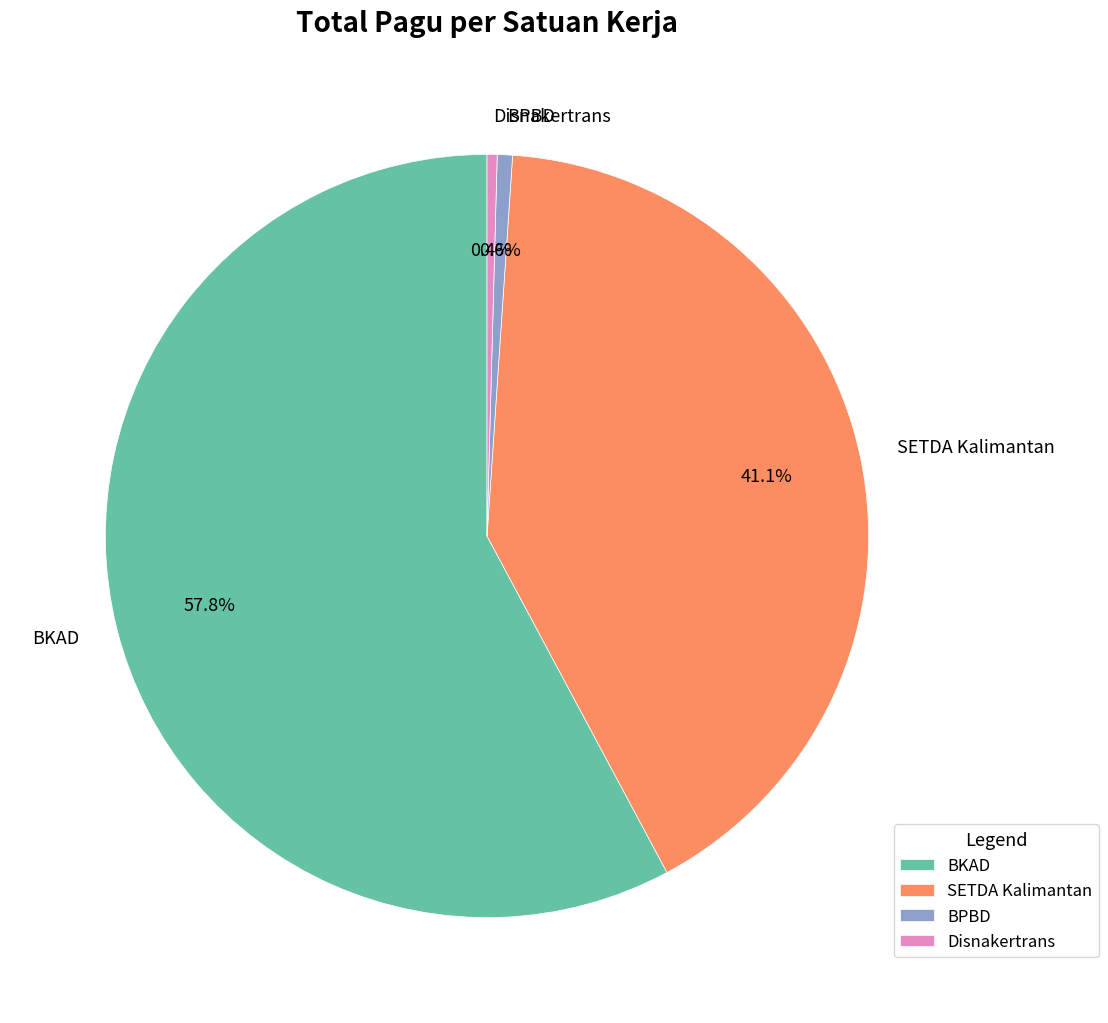

Which has a higher value, SETDA Kalimantan or Disnakertrans?

SETDA Kalimantan